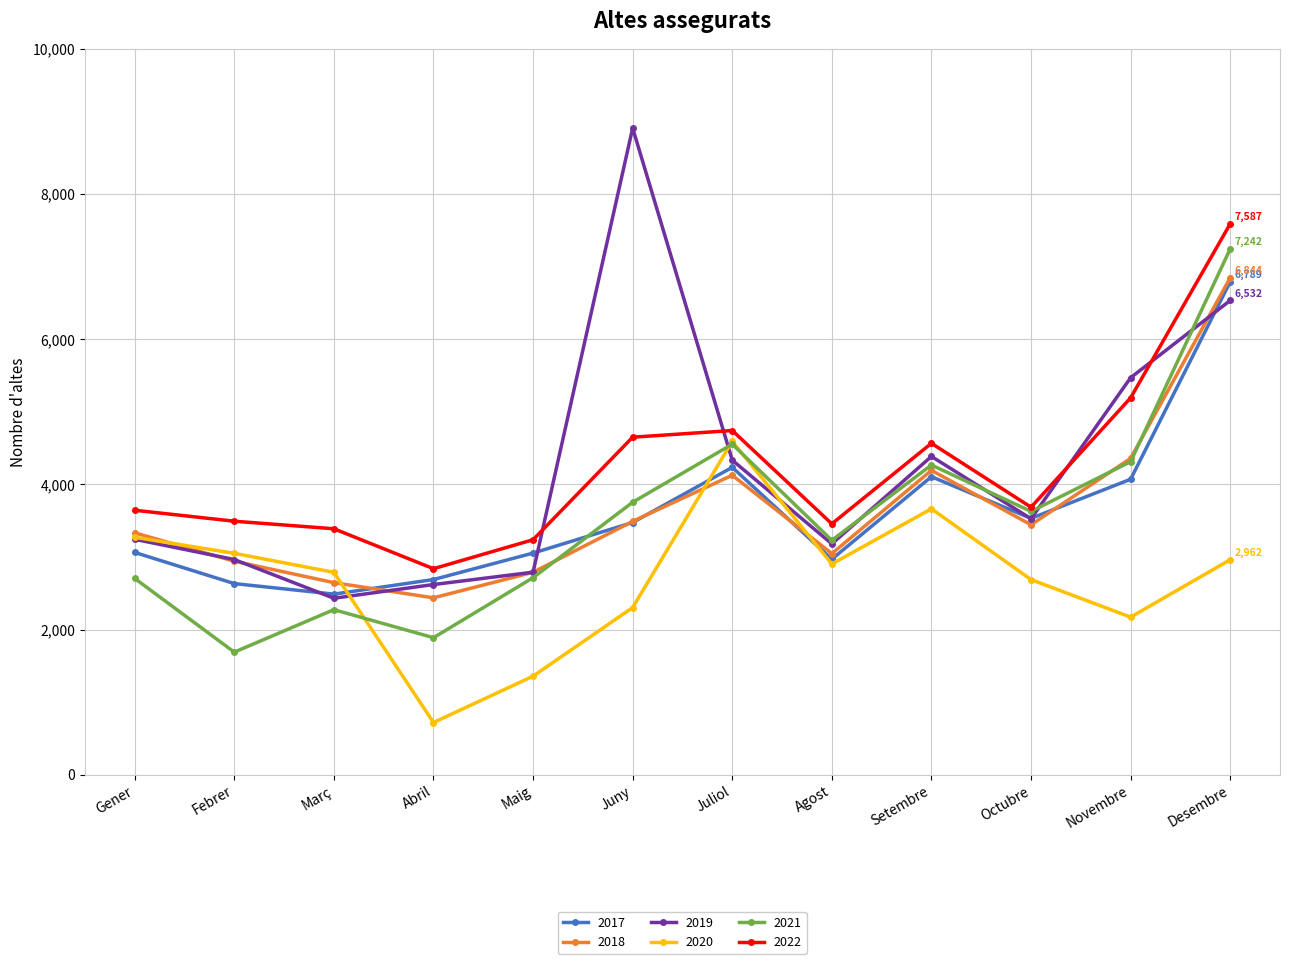

Between which two adjacent categories do 2020 and 2017 first intersect?

Març and Abril